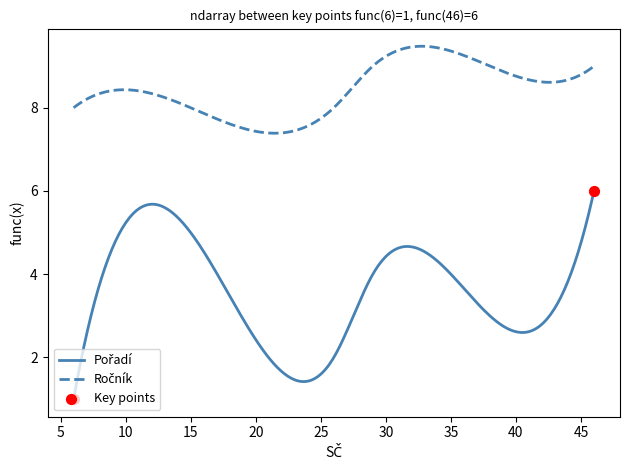

What is the smallest value displayed?

1.0